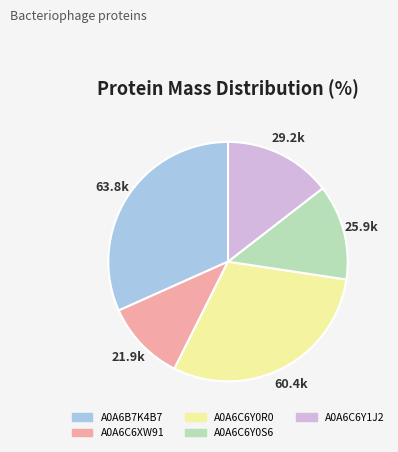

Approximately how many times larger is the value at A0A6C6Y0R0 compared to A0A6C6XW91?

2.8